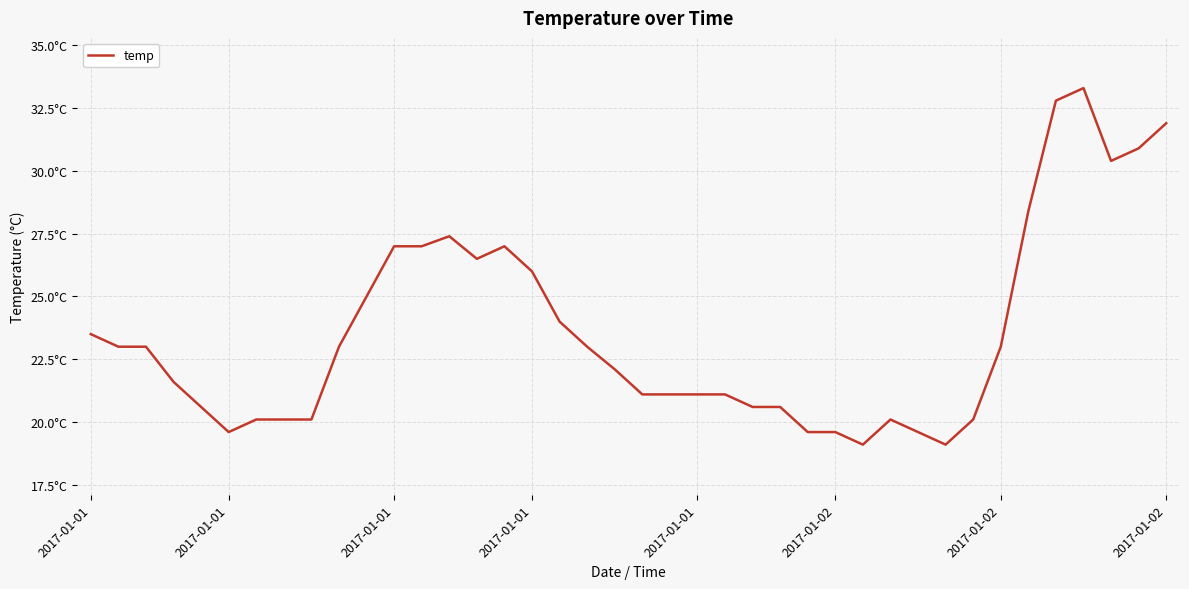

Does the chart have visible grid lines?

Yes